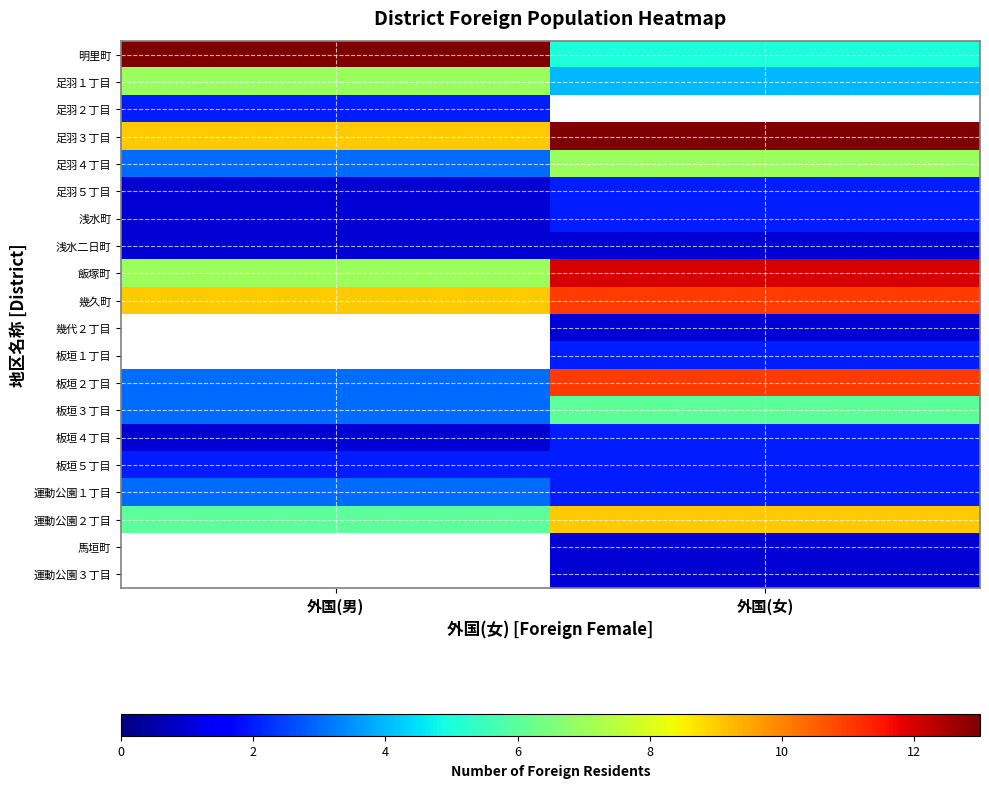

Between 外国(男) and 外国(女), which is larger?

外国(男)